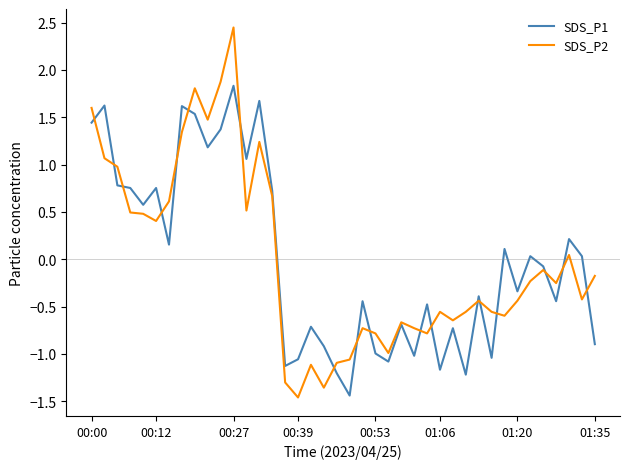

What is the minimum value for SDS_P2?

-1.5